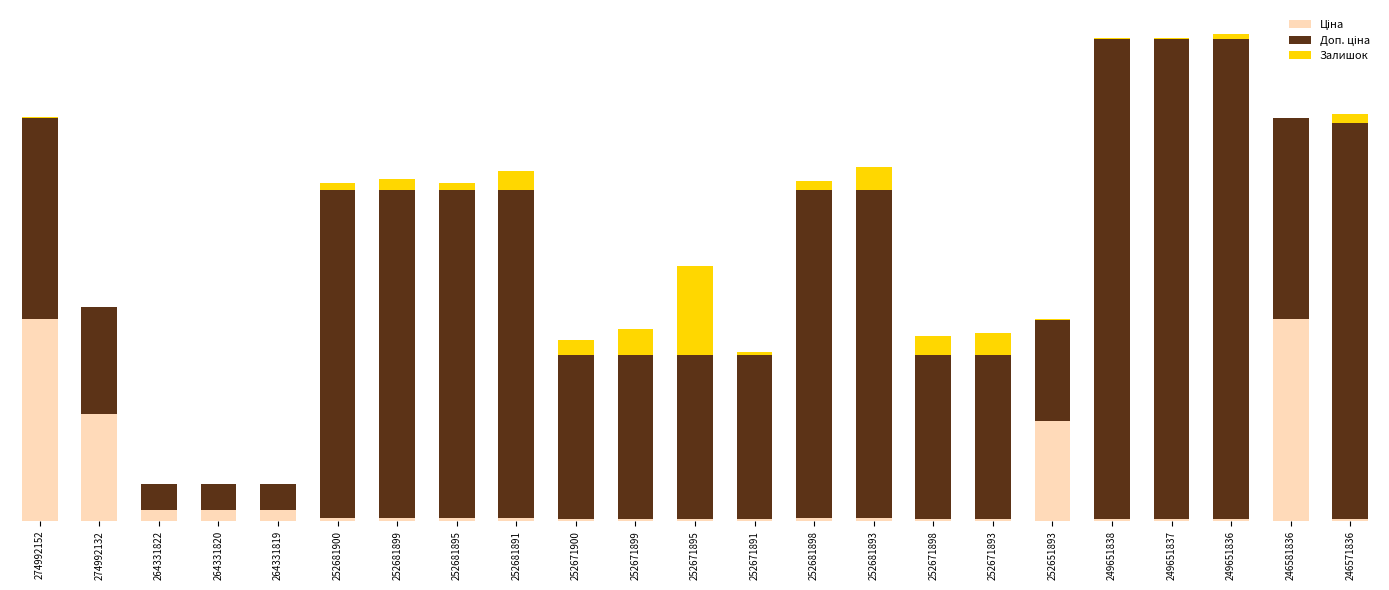

Does the chart contain stacked bars?

Yes